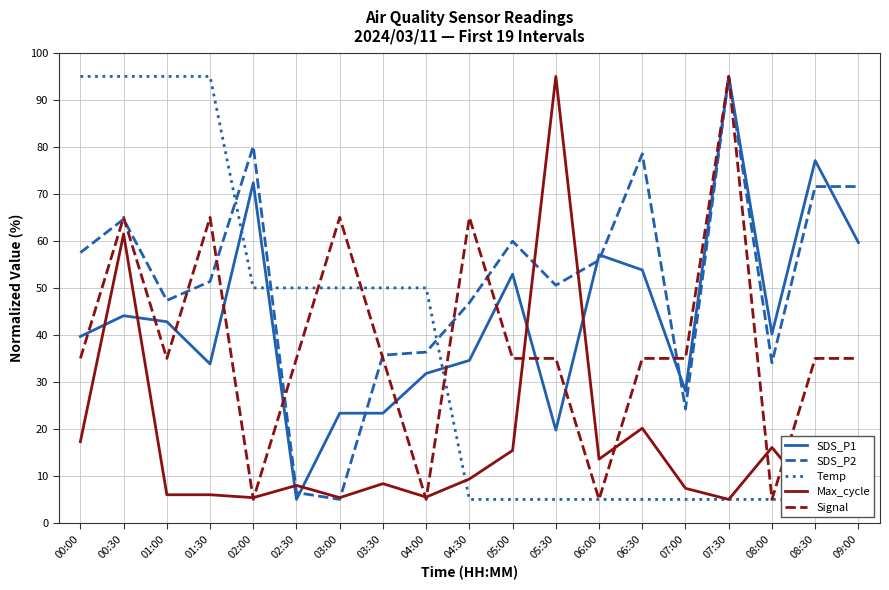

Rank the series at 01:00 from highest to lowest value.

Temp, SDS_P2, SDS_P1, Signal, Max_cycle